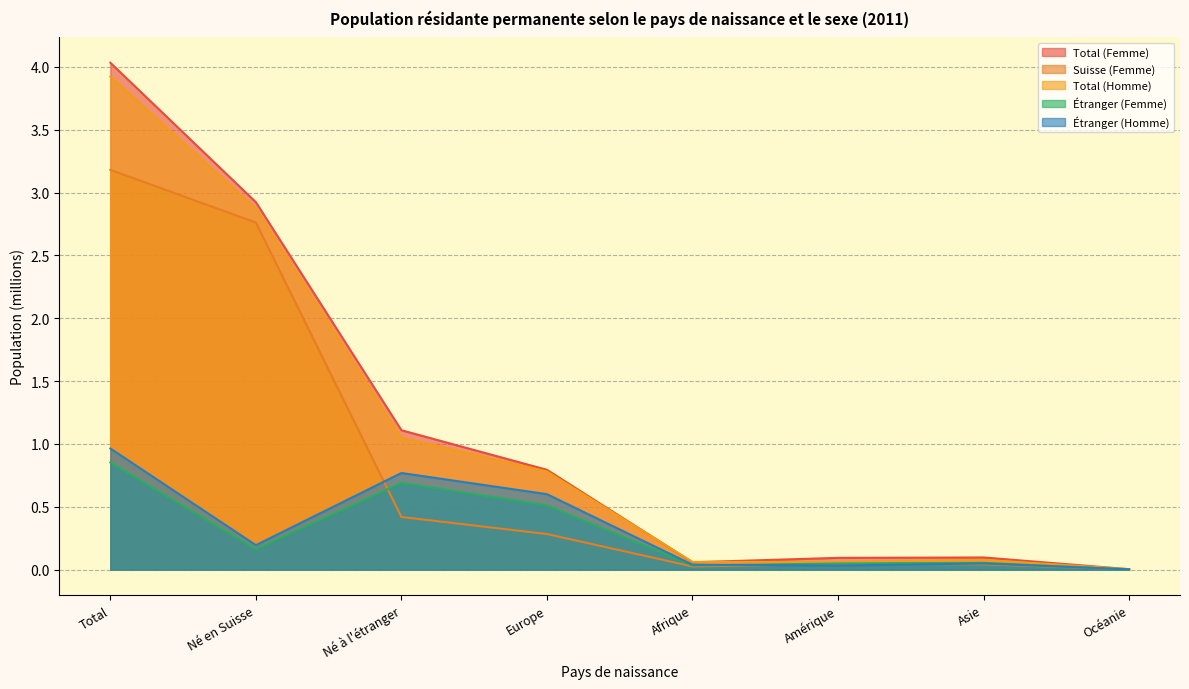

In Étranger (Femme), how many points are lower than both neighbors (excluding endpoints)?

2